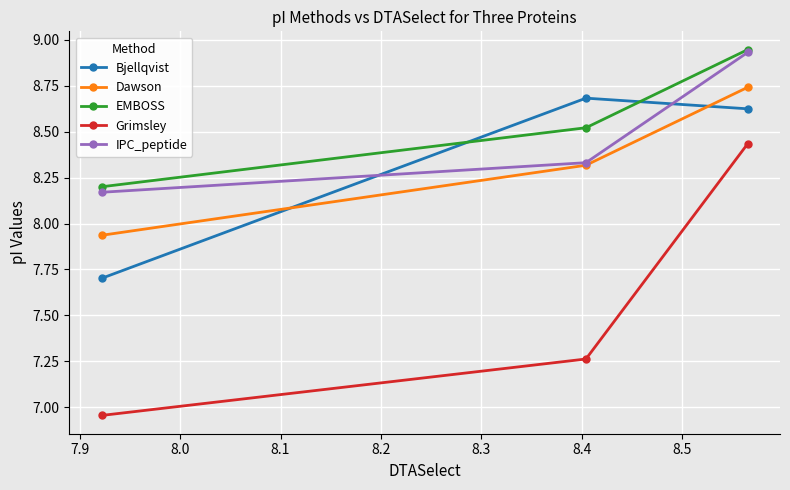

What is the difference between the maximum and minimum values in the EMBOSS series?

0.7